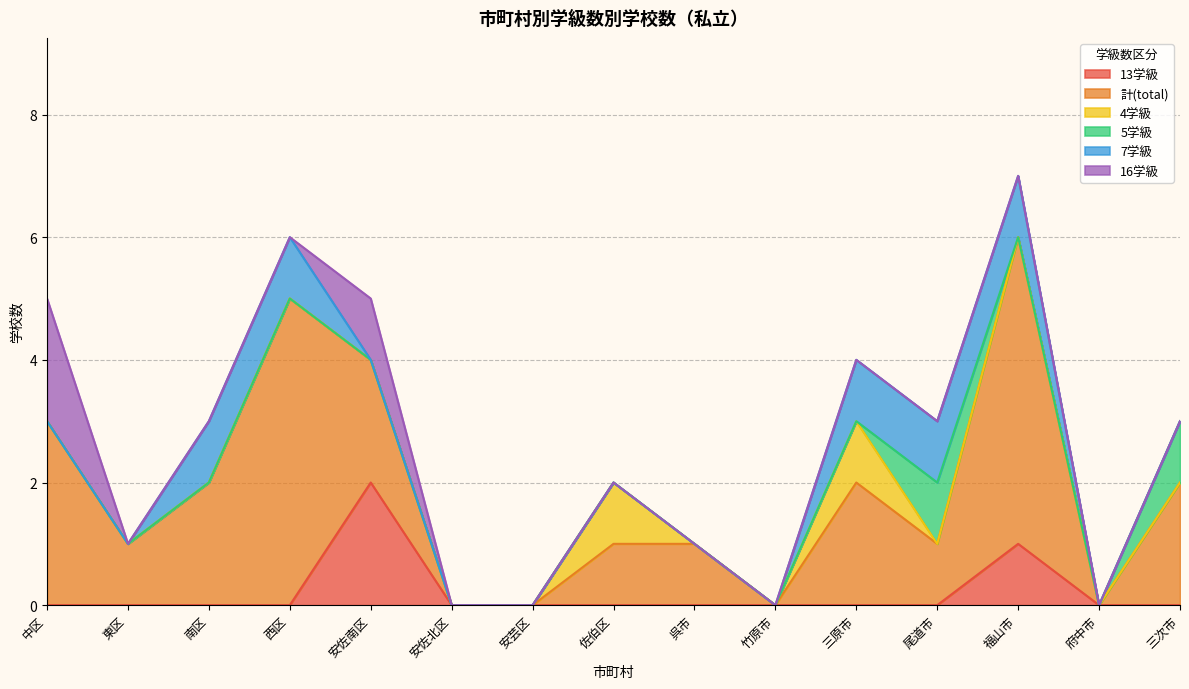

At which category is the sum across all series the highest?

福山市